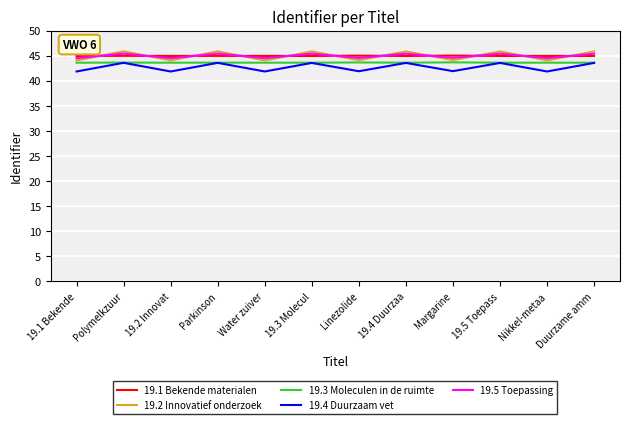

True or false: 19.3 Moleculen in de ruimte and 19.2 Innovatief onderzoek intersect in this chart.

False